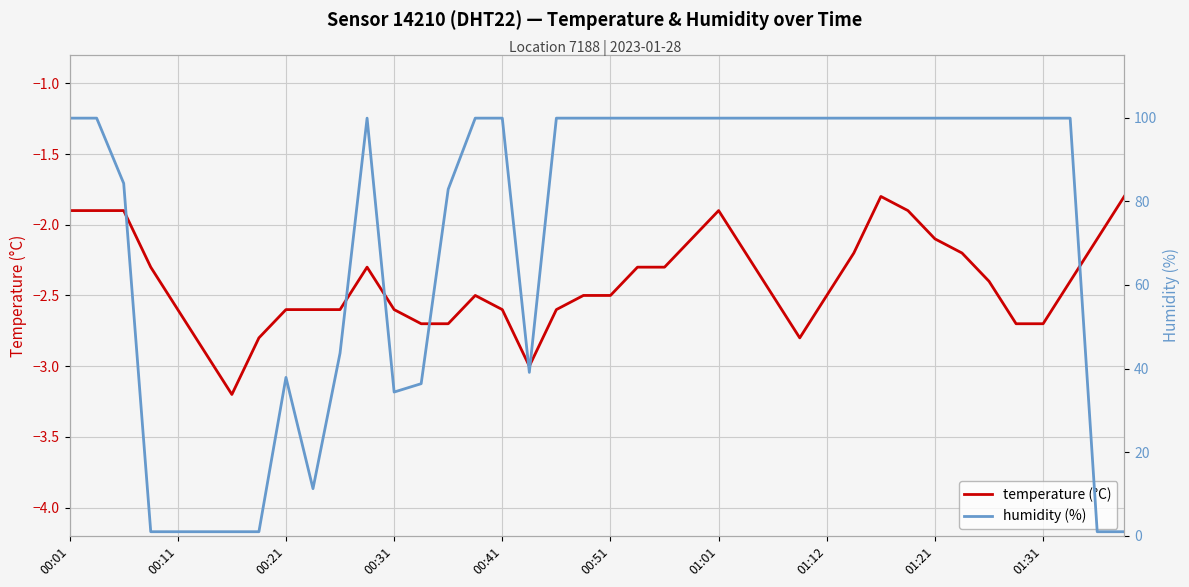

Which series has the largest range (max minus min)?

humidity (%)